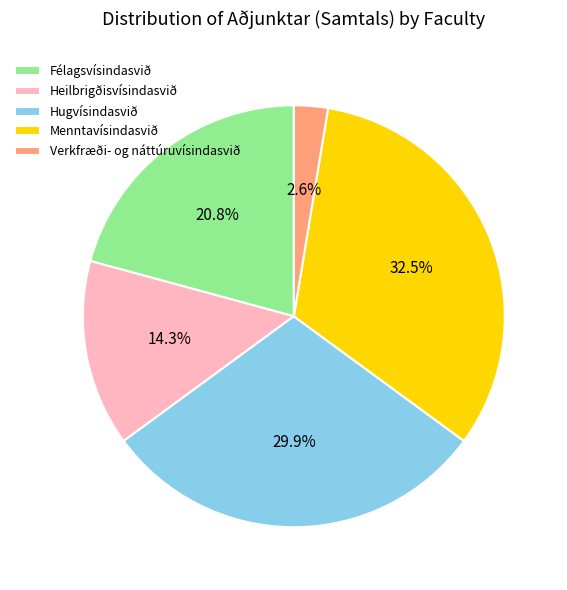

What is the ratio of the value at Verkfræði- og náttúruvísindasvið to the value at Menntavísindasvið?

0.1